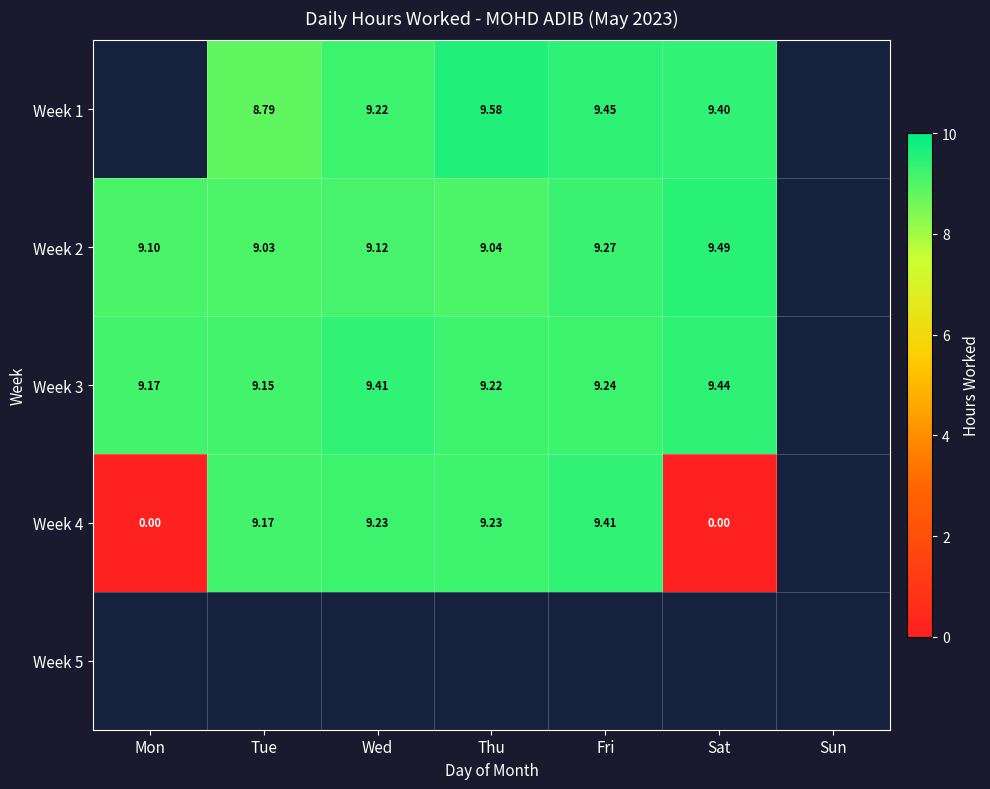

Is the value of Week 2 at Sat greater than the value of Week 4 at Fri?

Yes